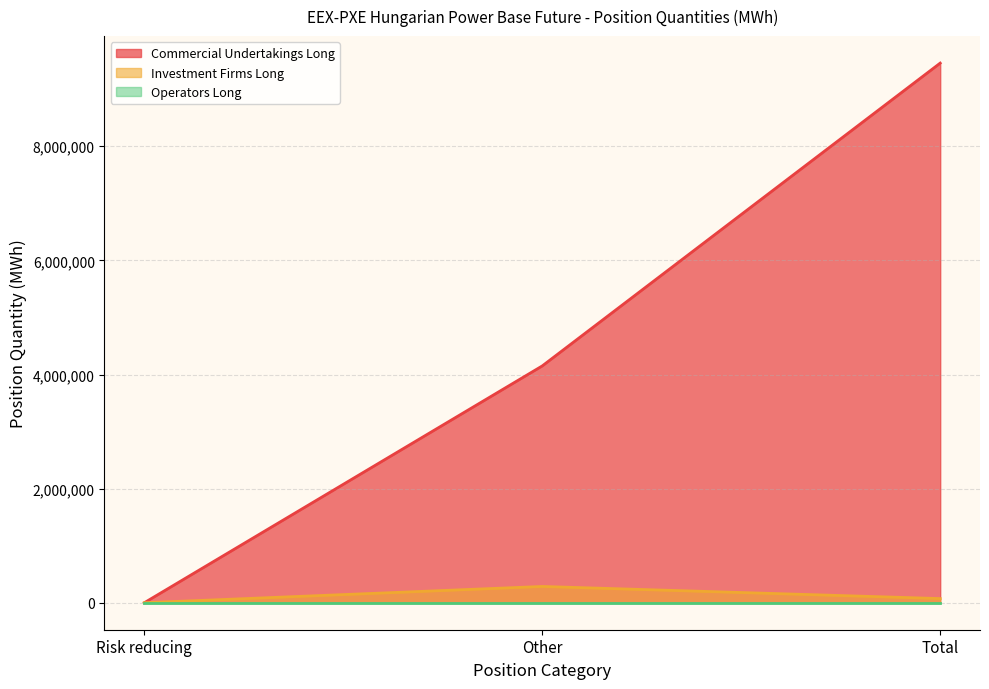

What is the value of the Commercial Undertakings Long point at the 3rd from the left?

9458012